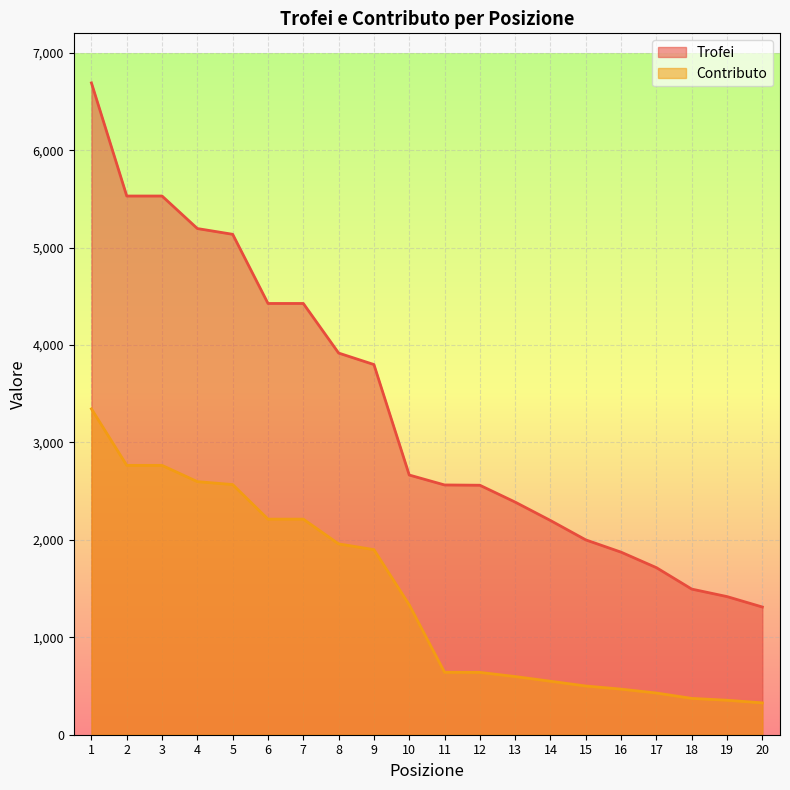

What is the value of the Contributo point at the 9th from the left?

1900